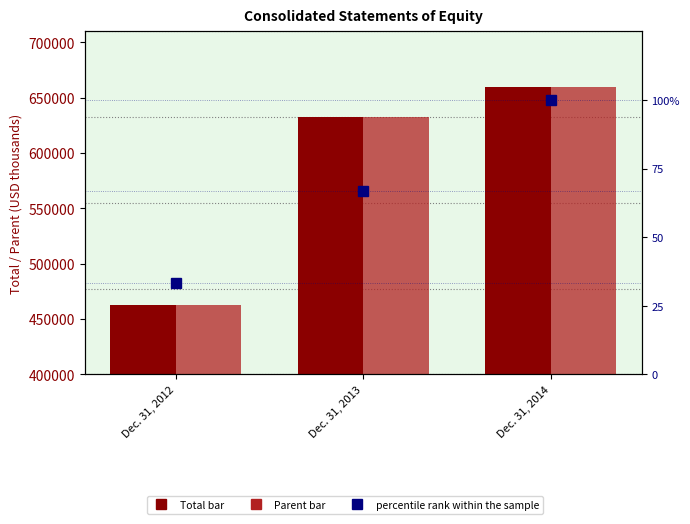

List the labels in order of Parent value, largest first.

Dec. 31, 2014, Dec. 31, 2013, Dec. 31, 2012